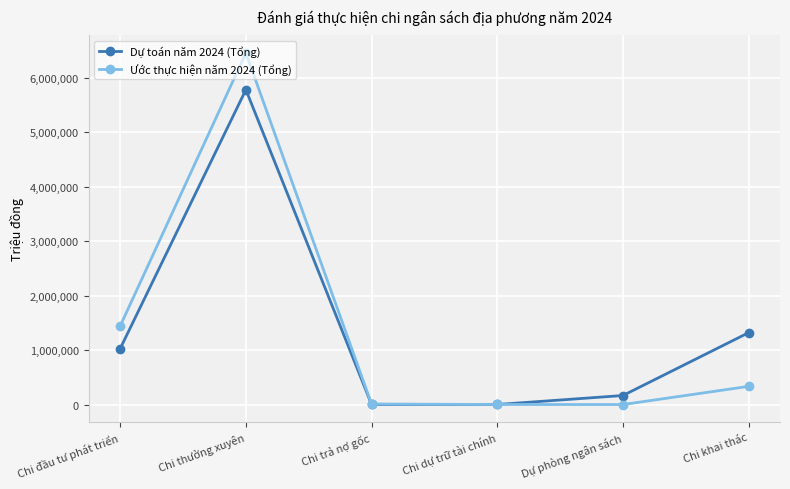

What is the label of the 1st point from the left?

Chi đầu tư phát triển